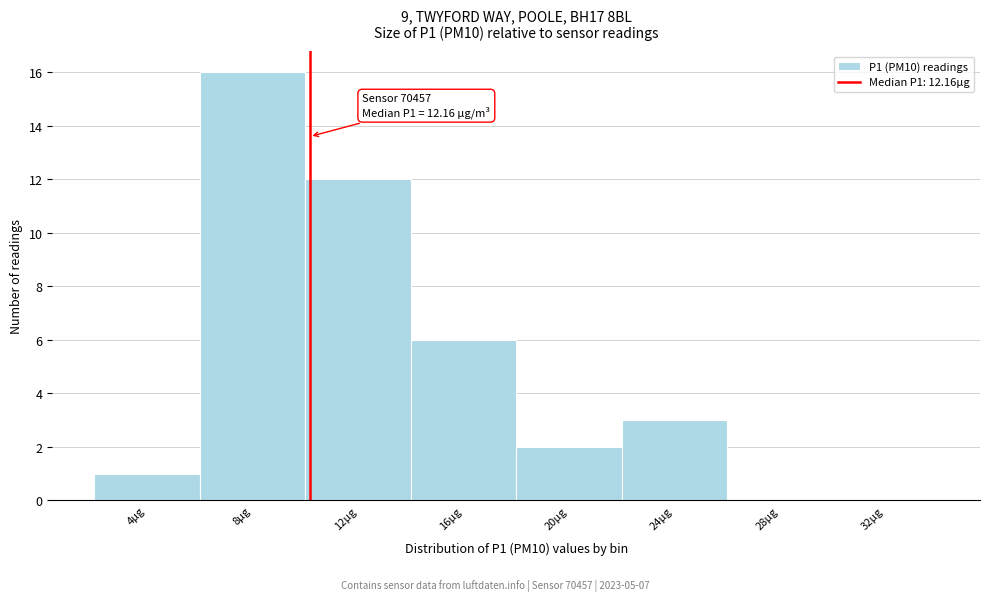

Reading left to right, what are all the values shown in this chart?

4µg=1	8µg=16	12µg=12	16µg=6	20µg=2	24µg=3	28µg=0	32µg=0